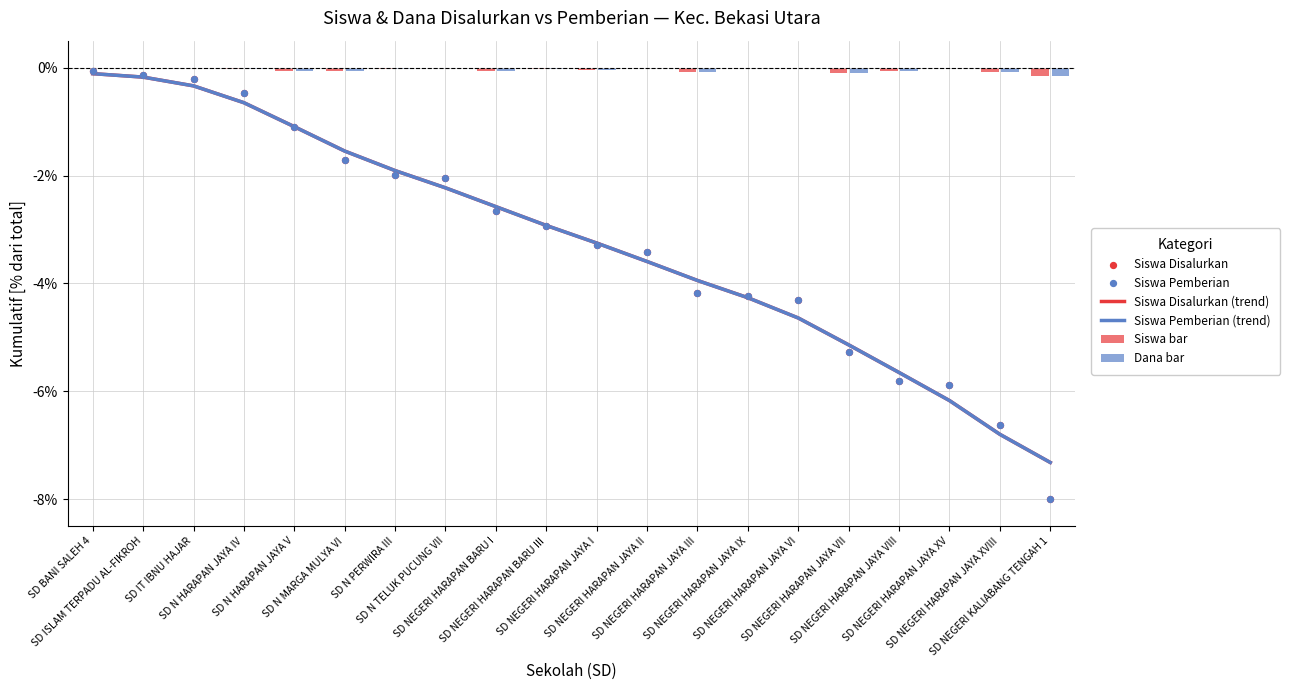

Which series has the largest Y range (max minus min)?

Siswa Disalurkan